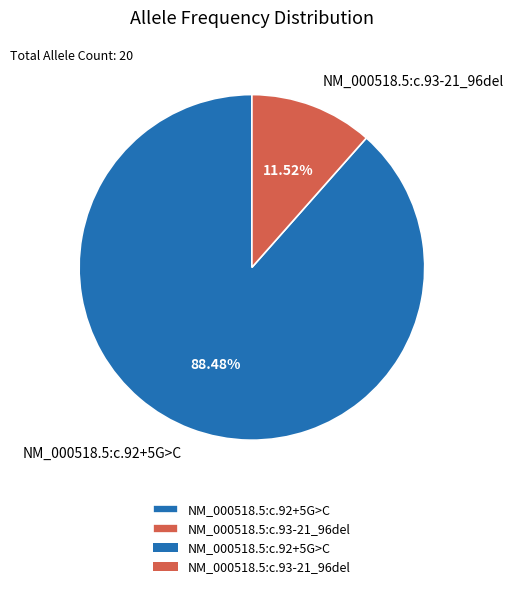

What percentage is the NM_000518.5:c.93-21_96del slice, to the nearest percent?

12%